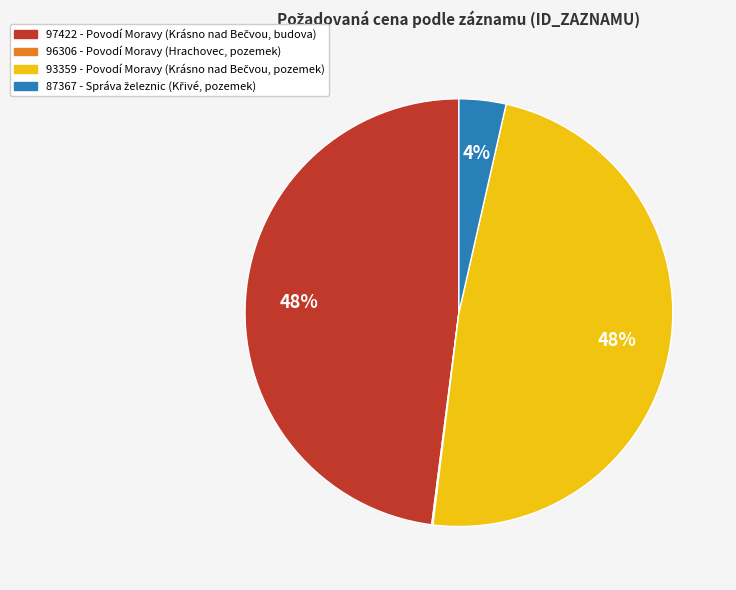

True or false: 97422 accounts for 48% of the total.

True